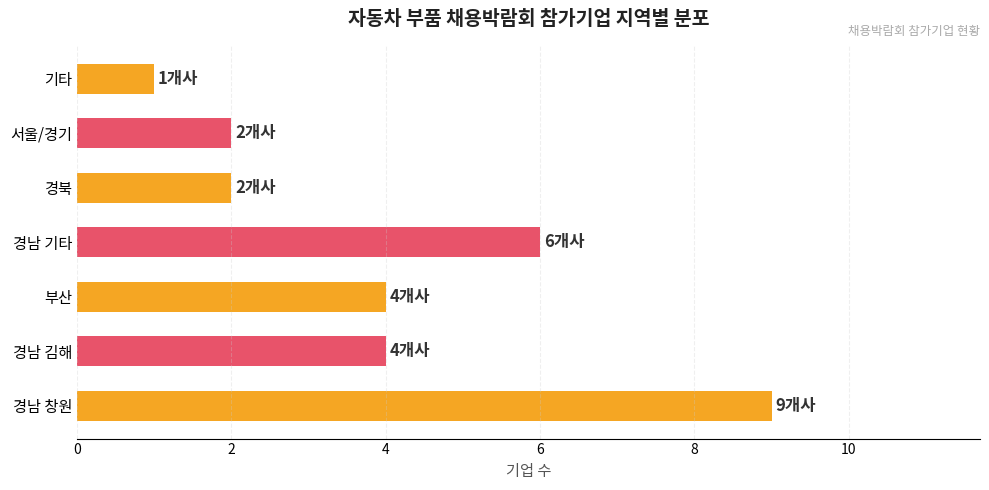

What is the average value?

4